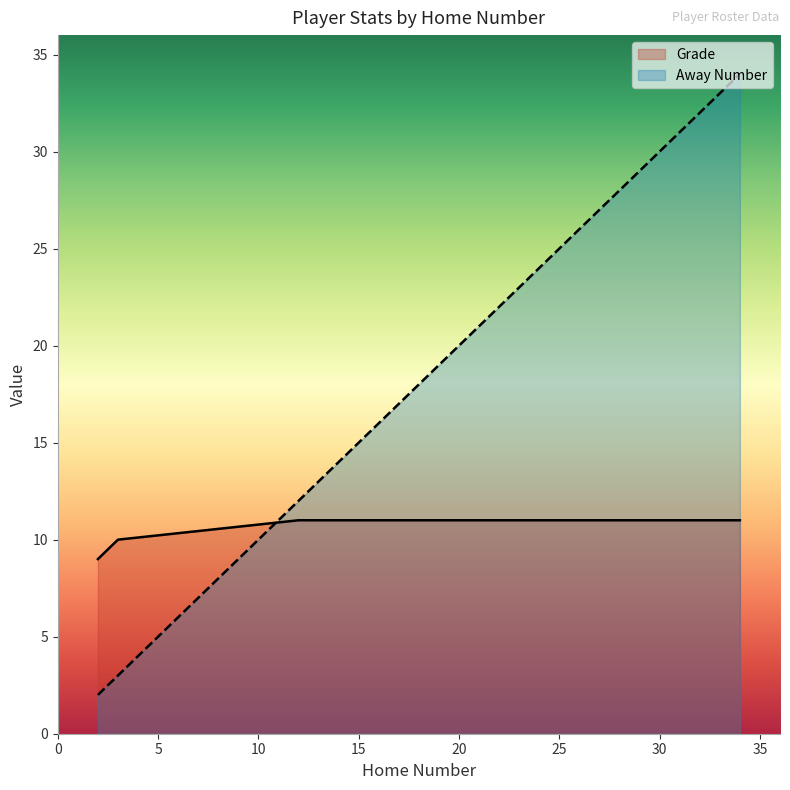

True or false: Away Number has a value of 29 at 20.

False